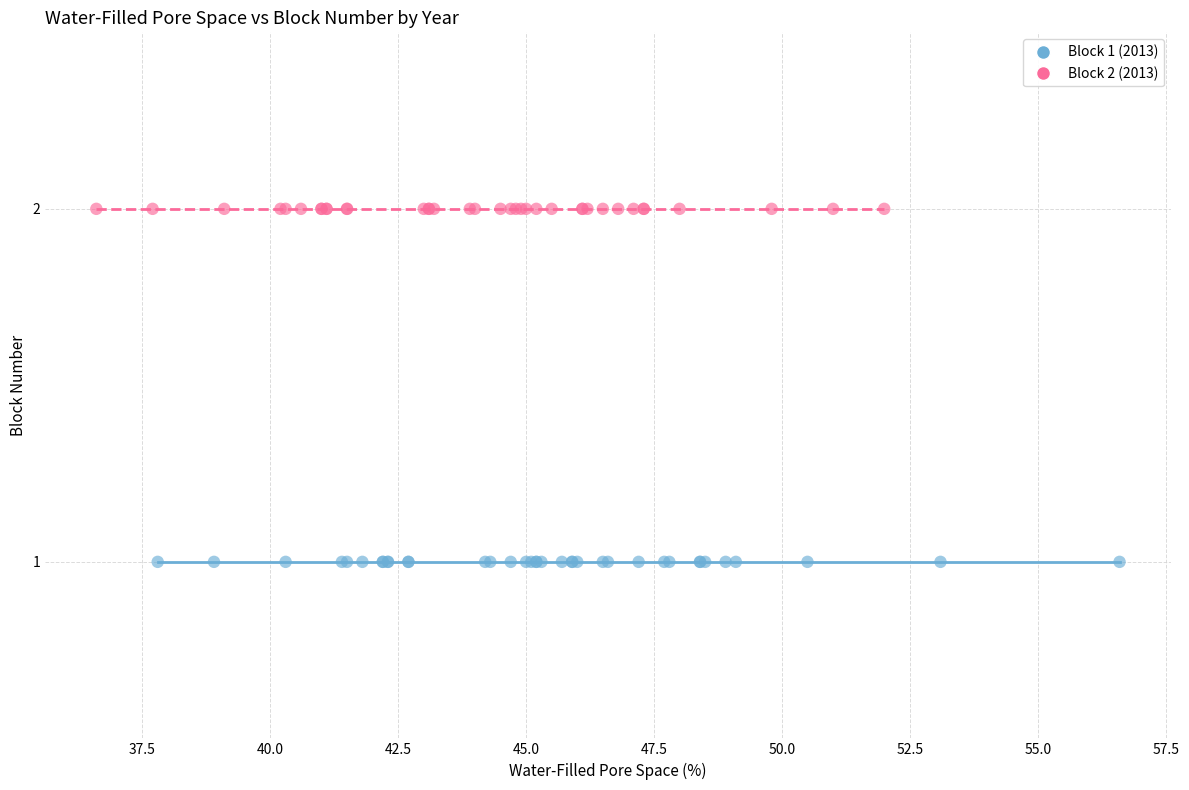

Which series contains the highest Y value?

Block 2 (2013)